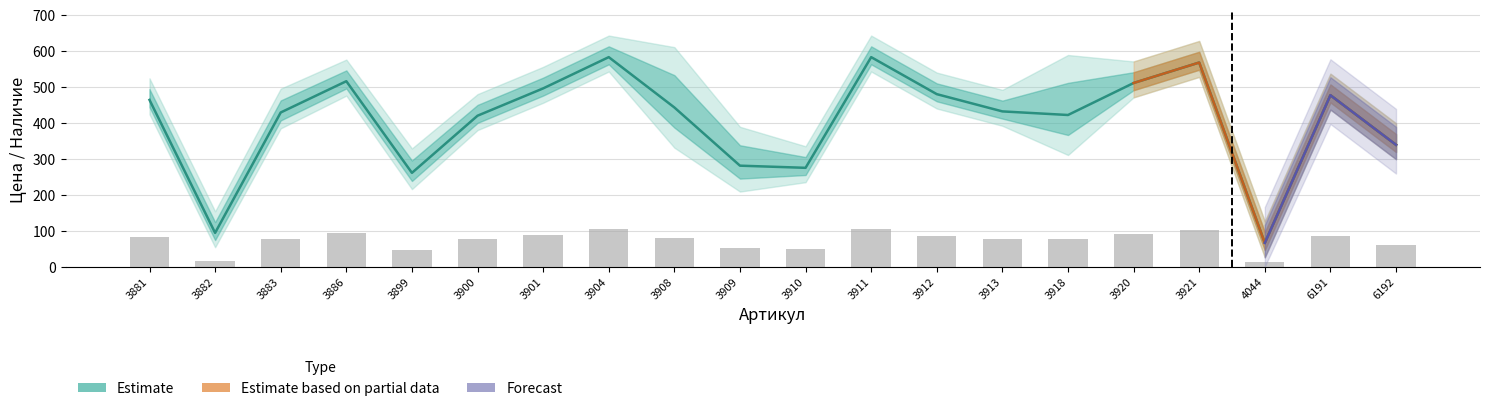

What value does the data have at 3911?

583